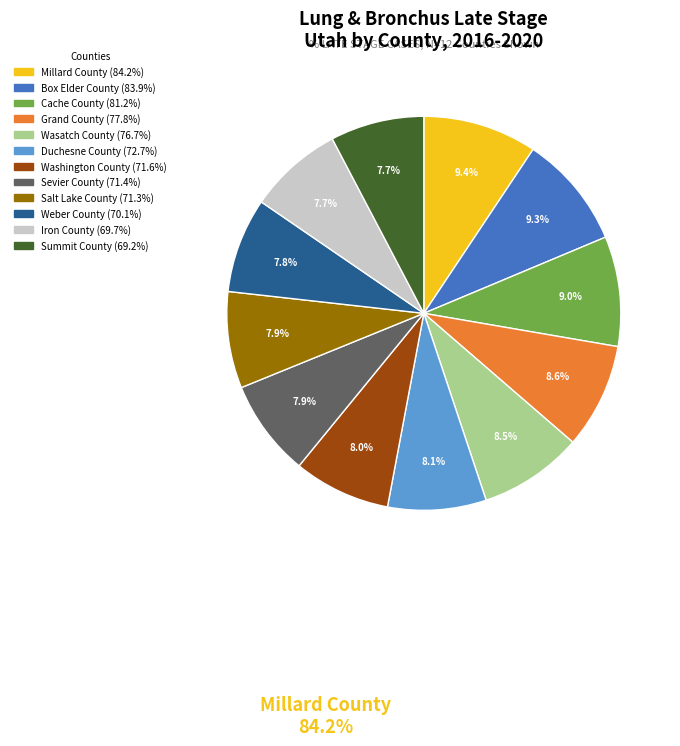

Does any single category account for the majority?

No